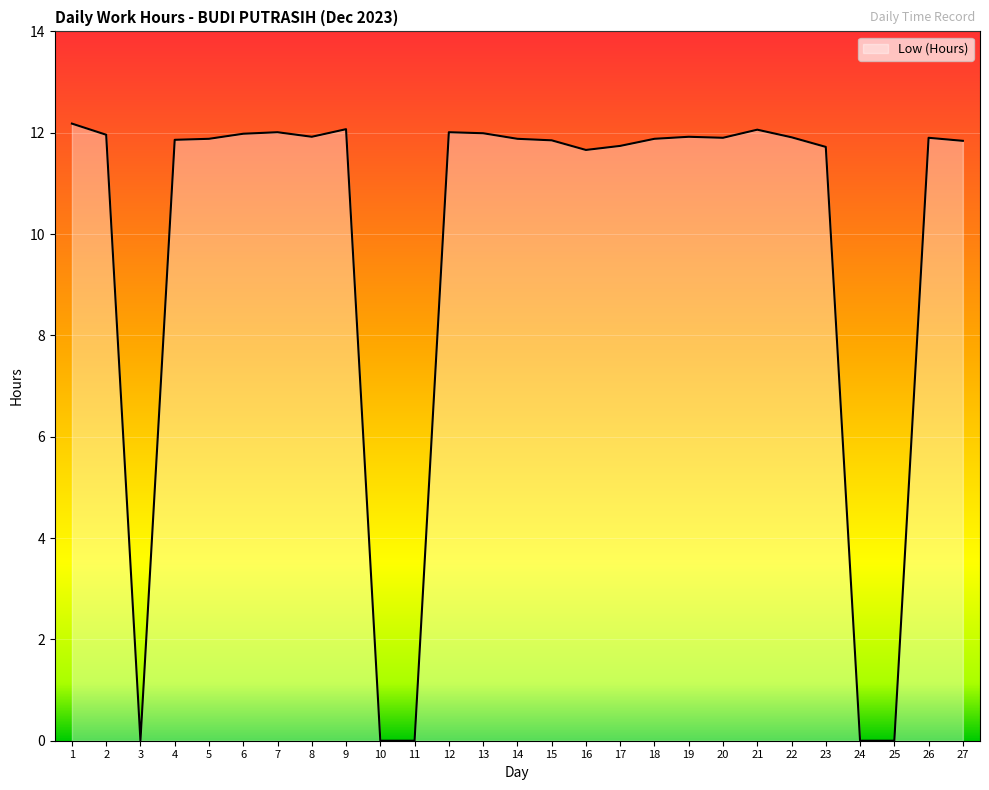

What is the difference between the values at 9 and 24?

12.1